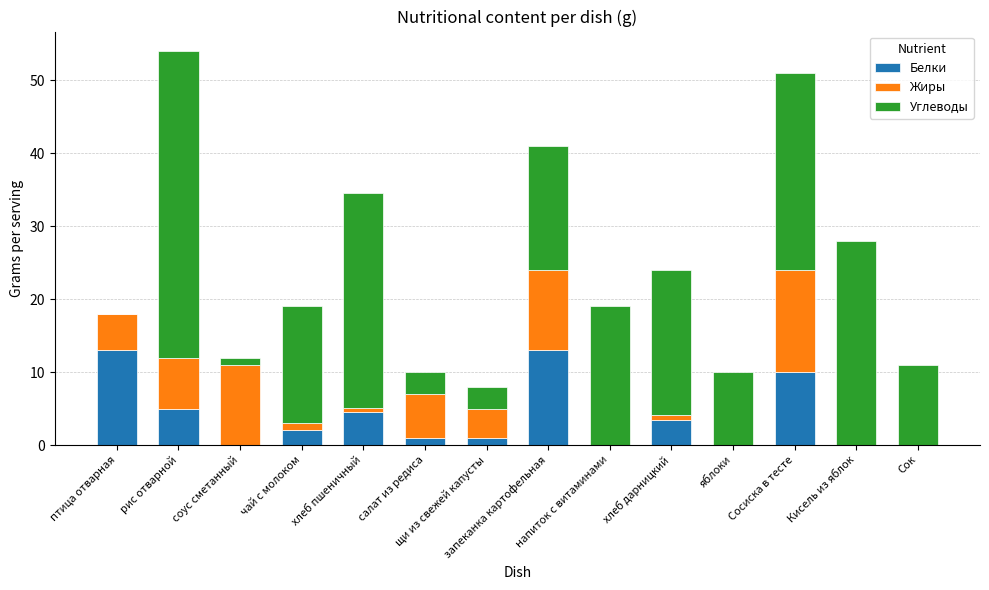

What is the maximum value for Белки?

13.0